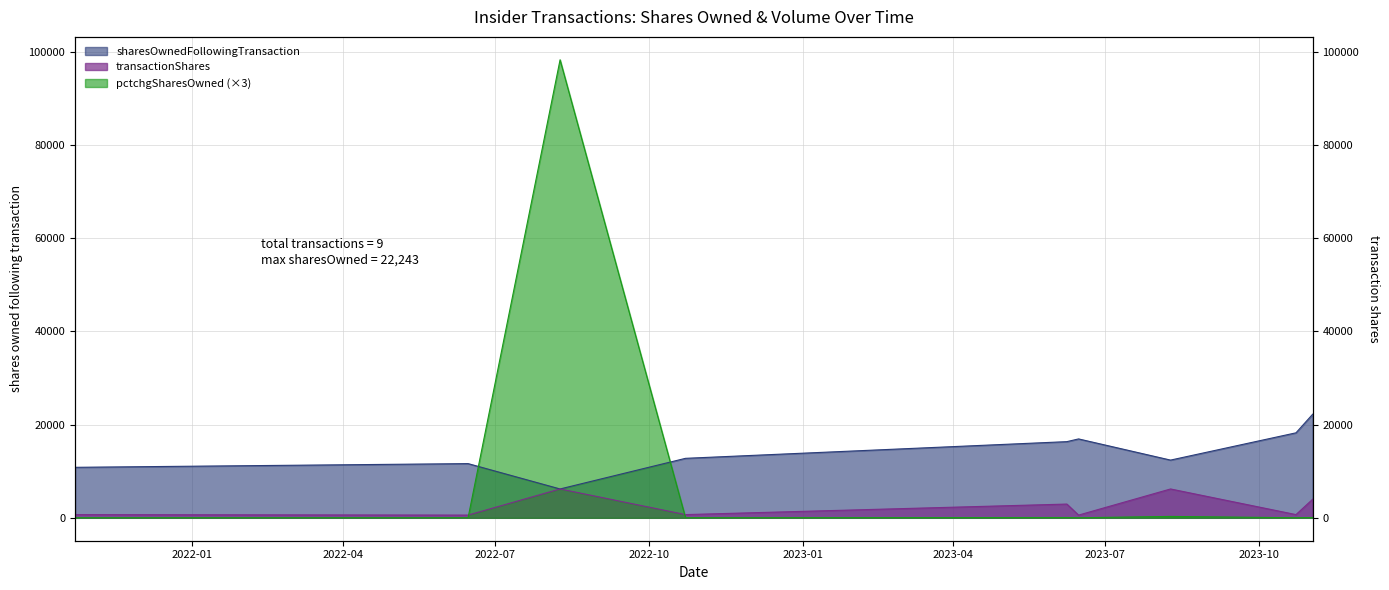

How many interior local valleys does the sharesOwnedFollowingTransaction series have?

2